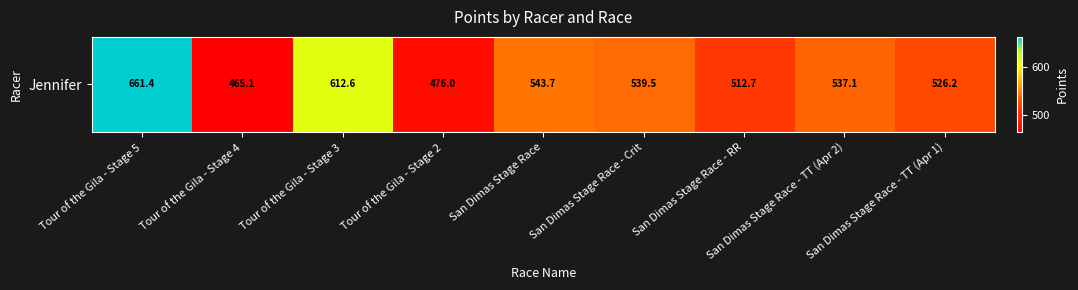

What is the sum of all values?

4874.2